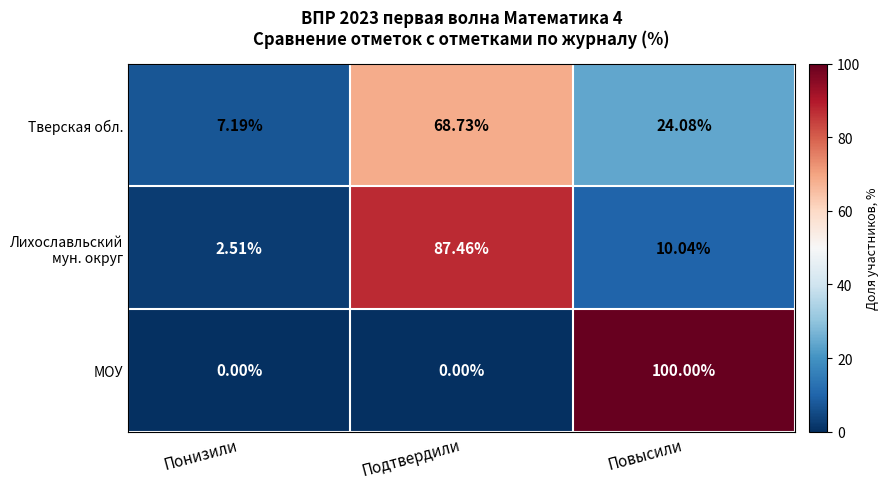

At which category is the sum across all series the highest?

Подтвердили